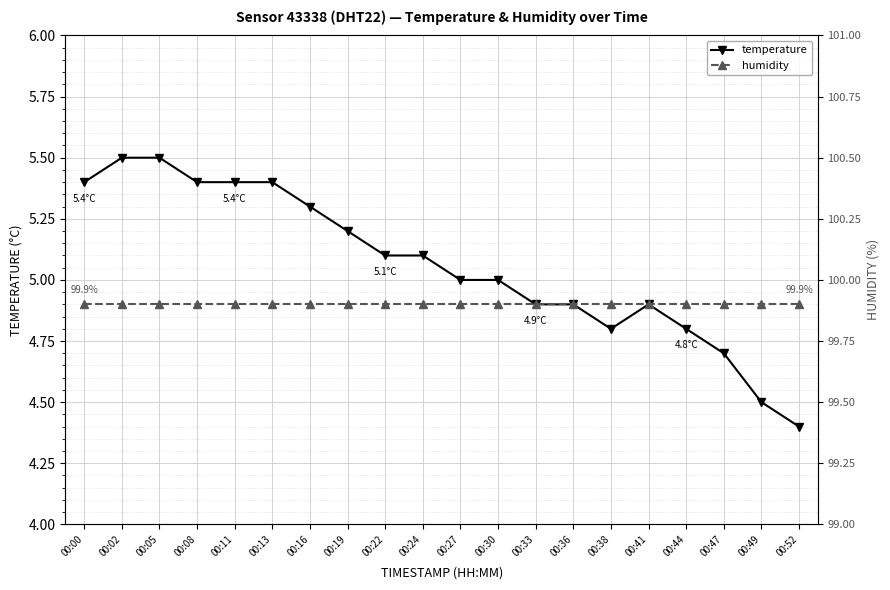

What is the total value across all series at 00:30?

104.9